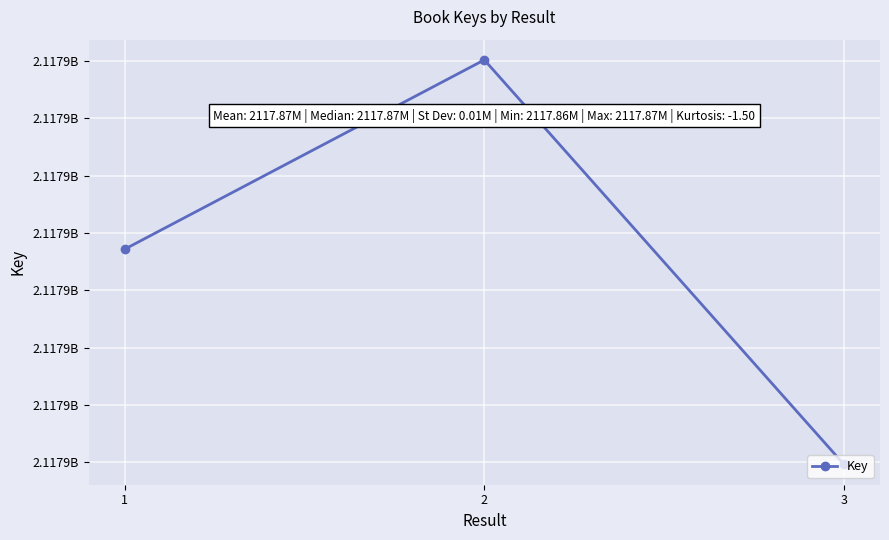

Is this an area chart (filled region under the line)?

No